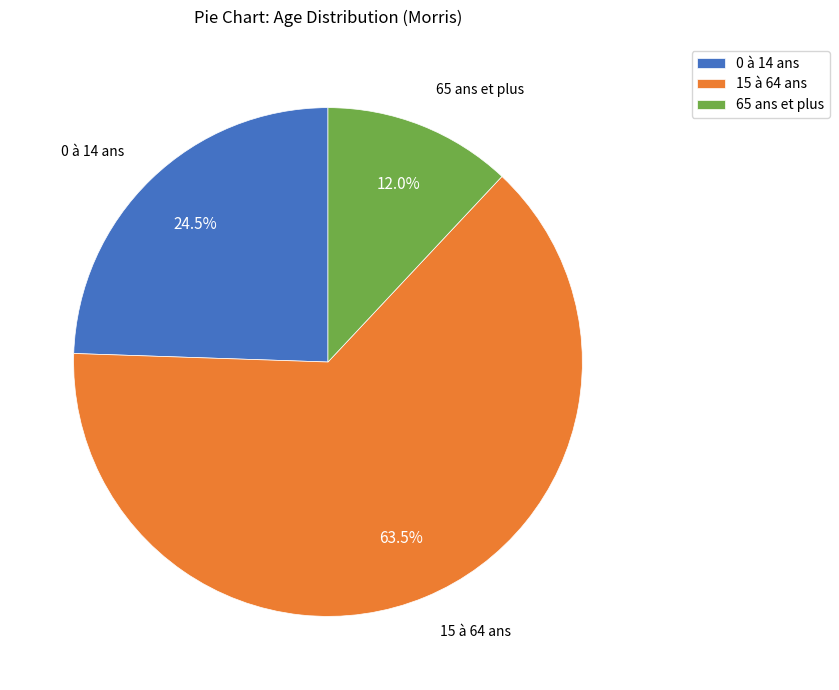

How many segments does this pie chart have?

3